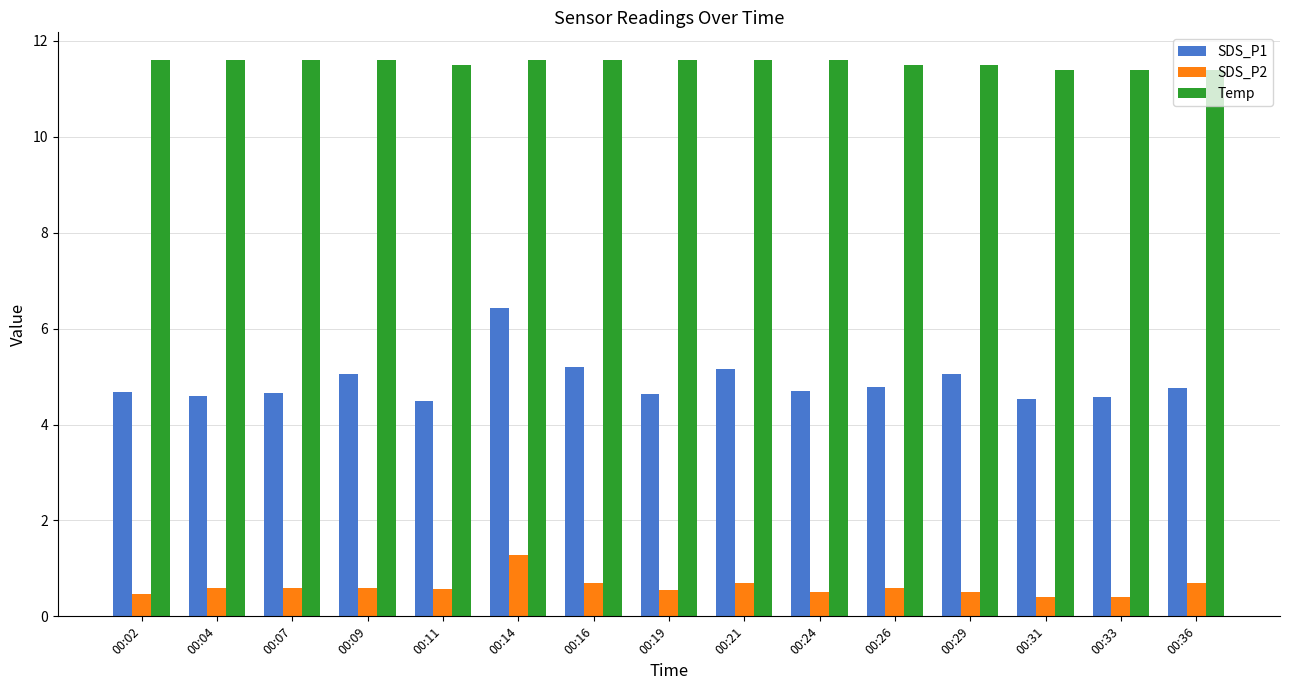

How many distinct data groups are displayed?

3